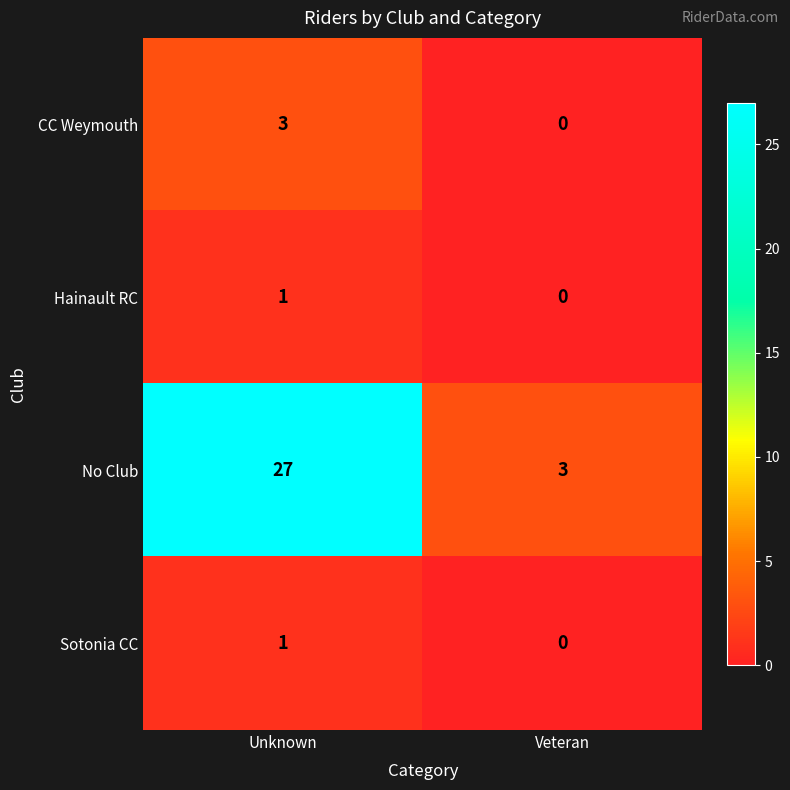

Is the value of Sotonia CC at Veteran greater than the value of No Club at Unknown?

No